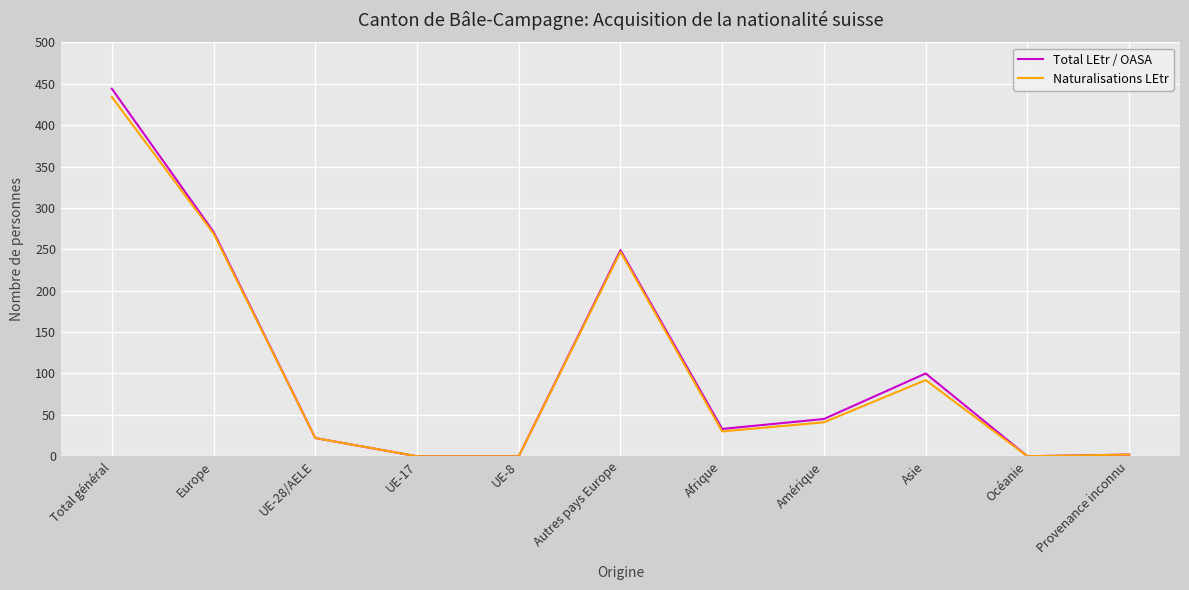

Which series has the widest spread of values?

Total LEtr / OASA